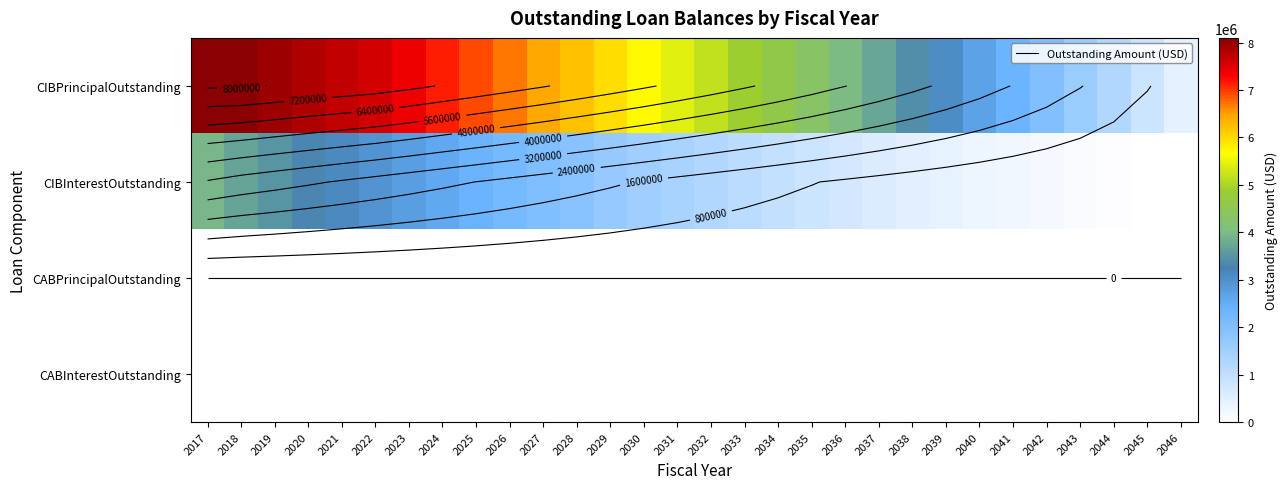

At which category is the sum across all series the highest?

2017